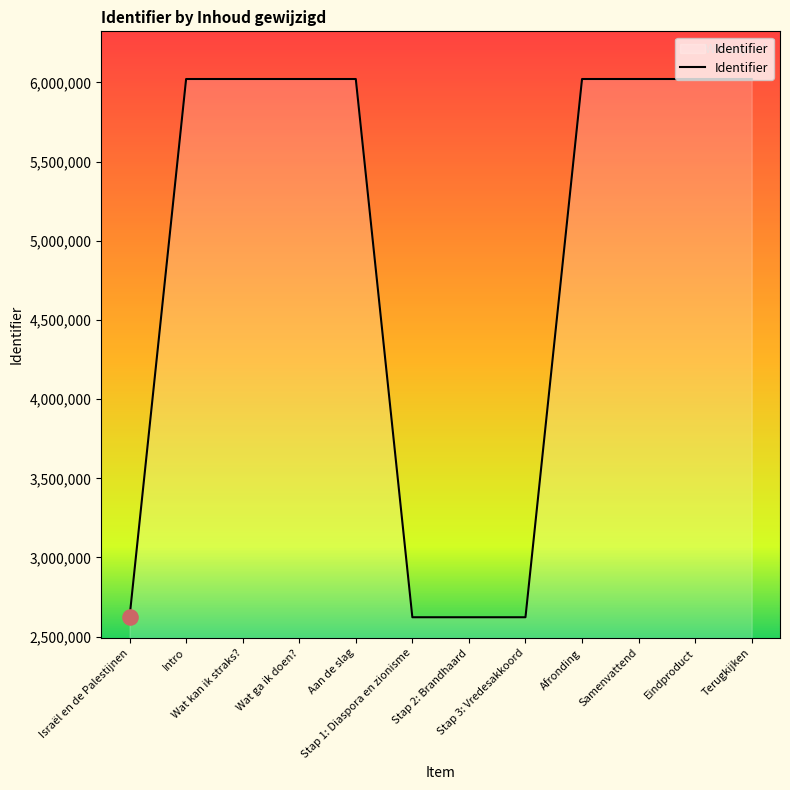

What is the ratio of the value at Eindproduct to the value at Terugkijken?

1.0